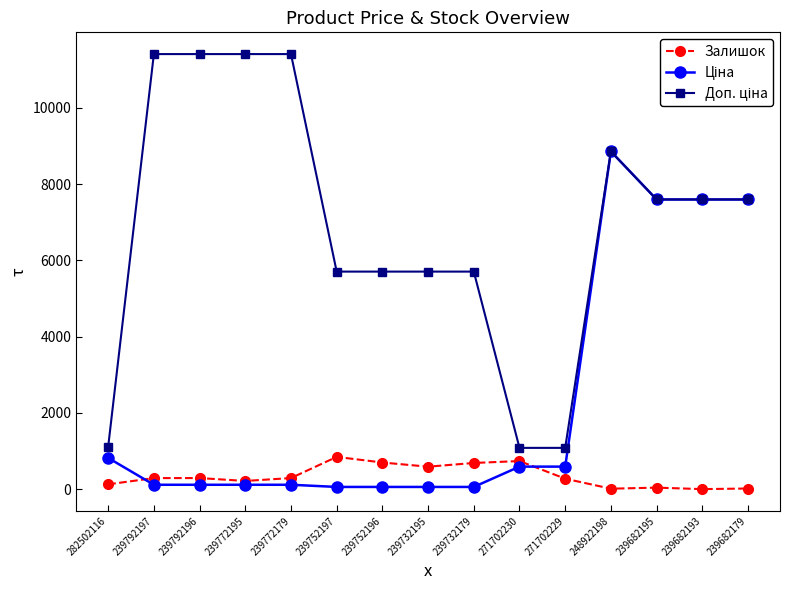

The Залишок series shows 0.0 at 239682193. True or false?

True